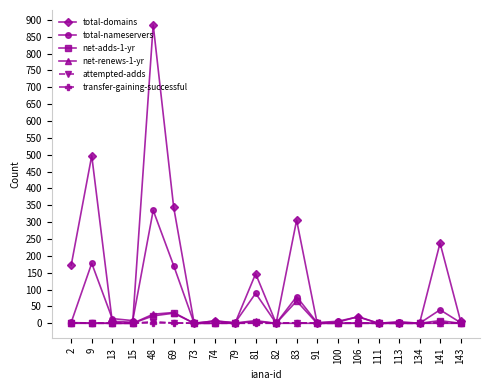

What is the maximum value shown in the chart?

885